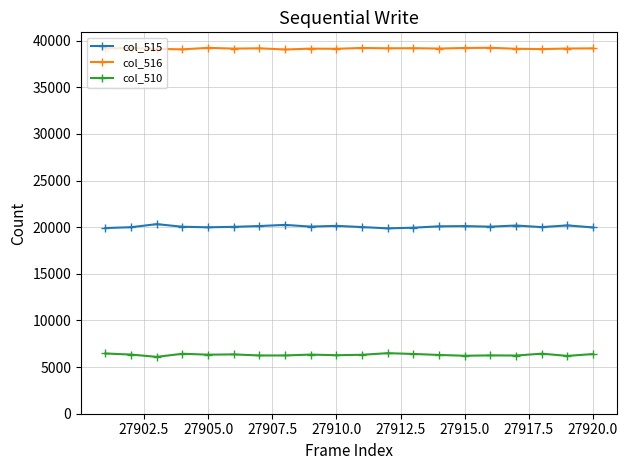

Does the chart have visible grid lines?

Yes